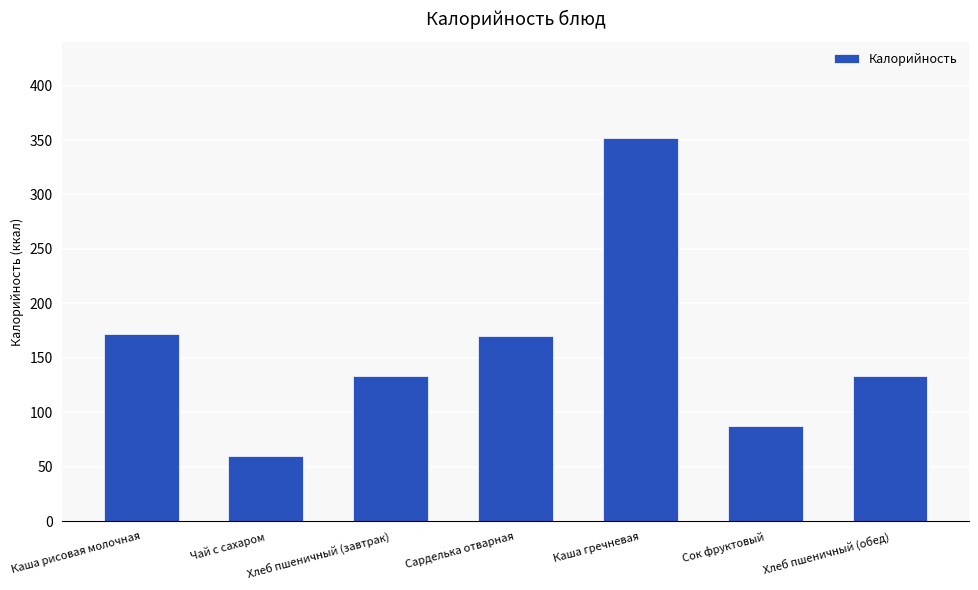

Approximately how many times larger is the value at Хлеб пшеничный (завтрак) compared to Каша гречневая?

0.4